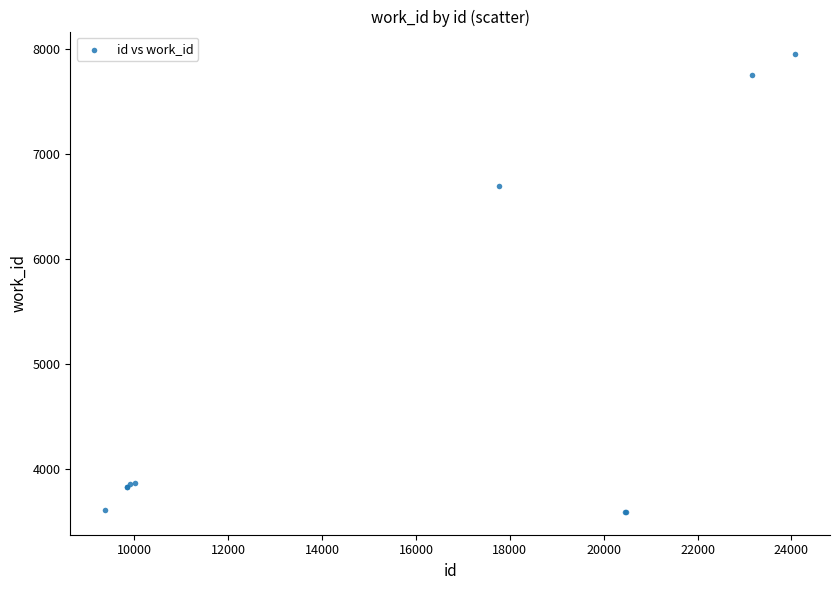

What Y value in the scatter plot is closest to 5768?

6696